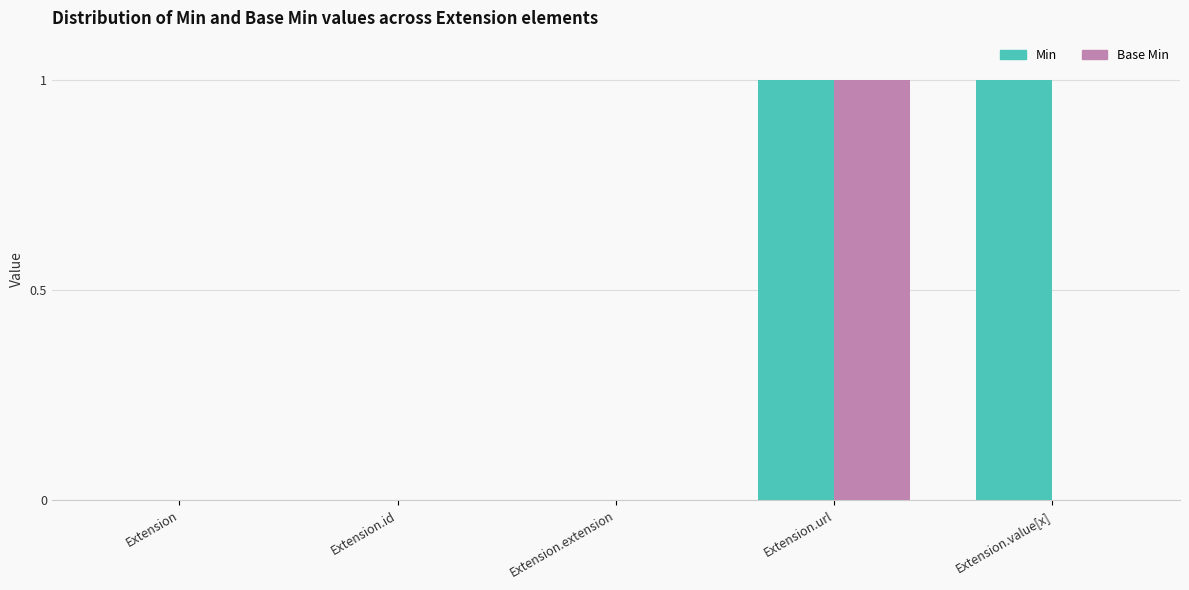

Count the number of categories in the chart.

5